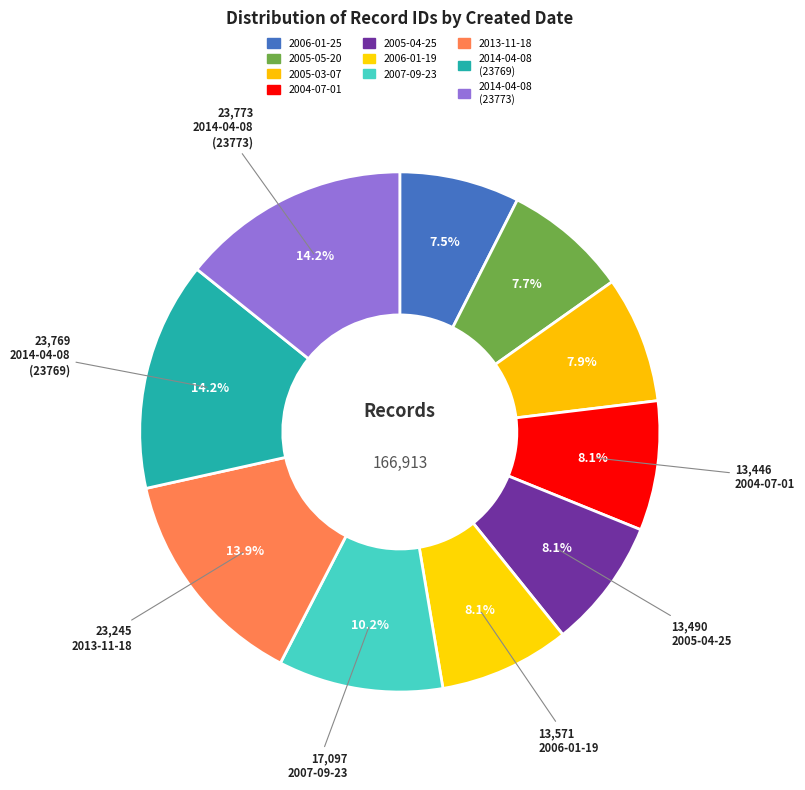

To the nearest percent, what is the combined percentage of 2005-03-07 and 2005-05-20?

16%